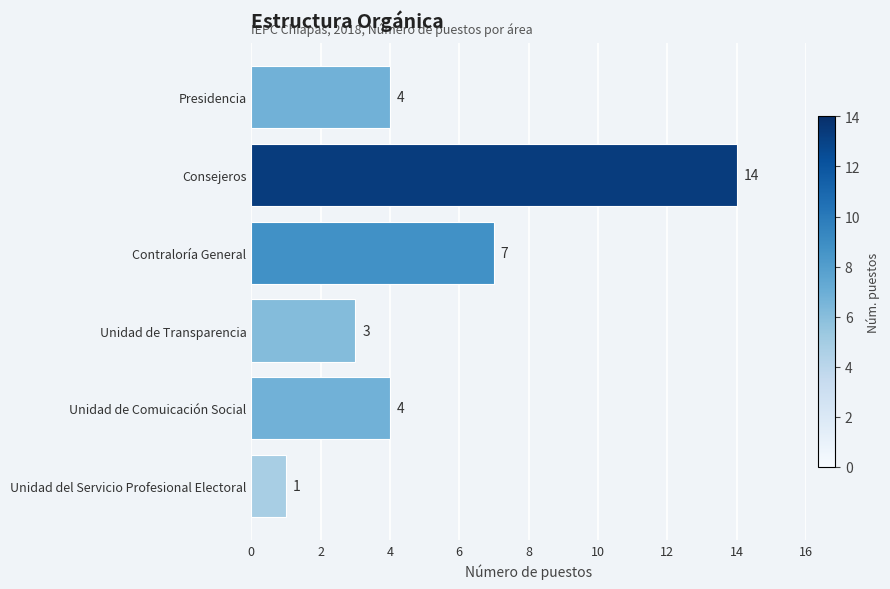

Where is the data nearest to the value 7?

Contraloría General